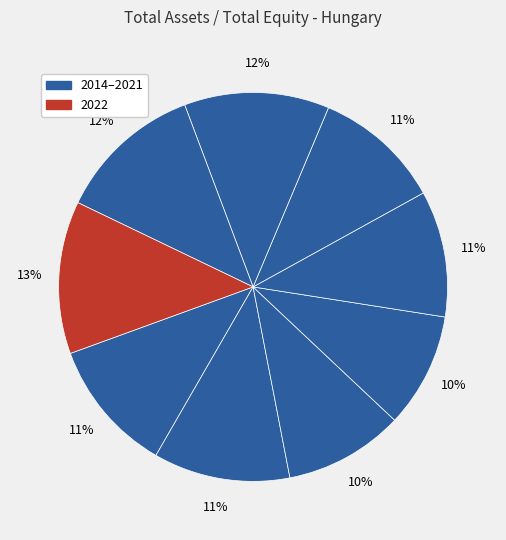

How many segments does this pie chart have?

9